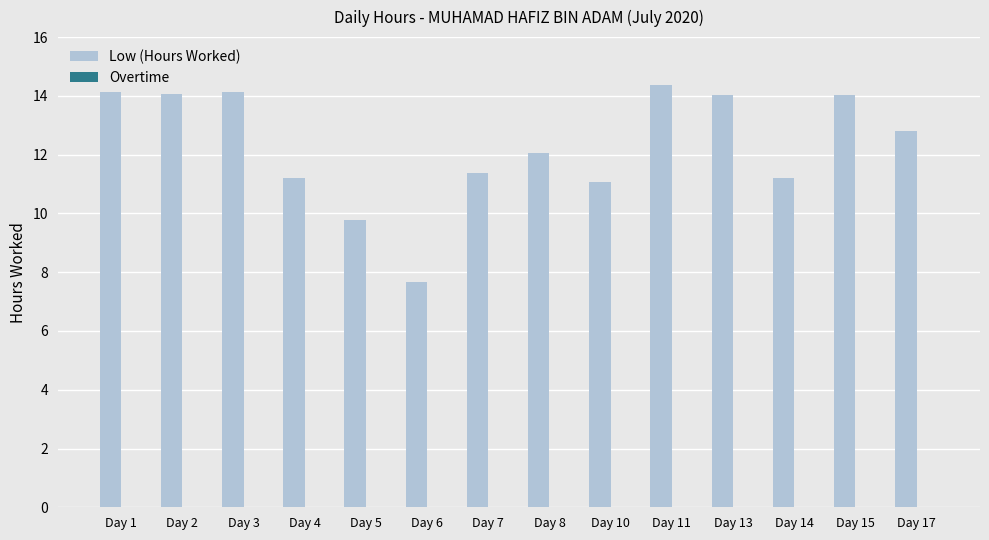

True or false: the data shows 12.0 at Day 8.

True